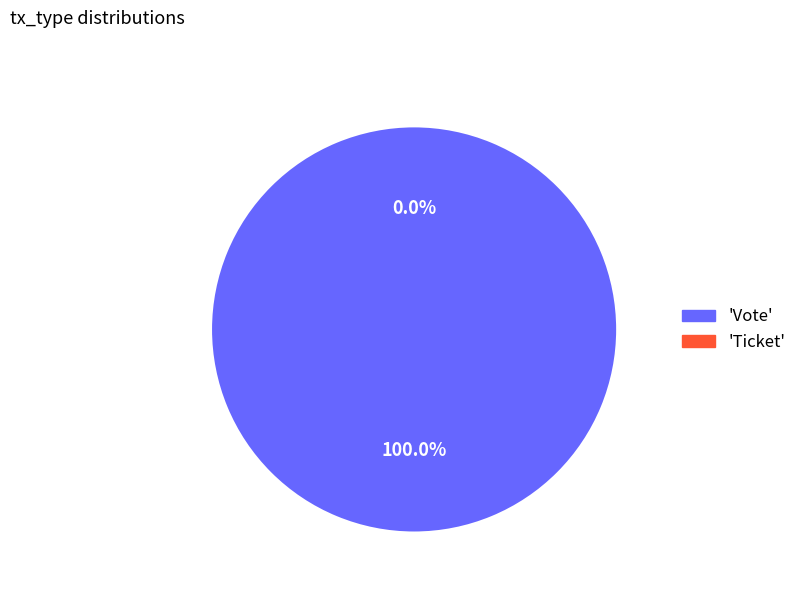

Is it true that Ticket is 1% of the pie?

False